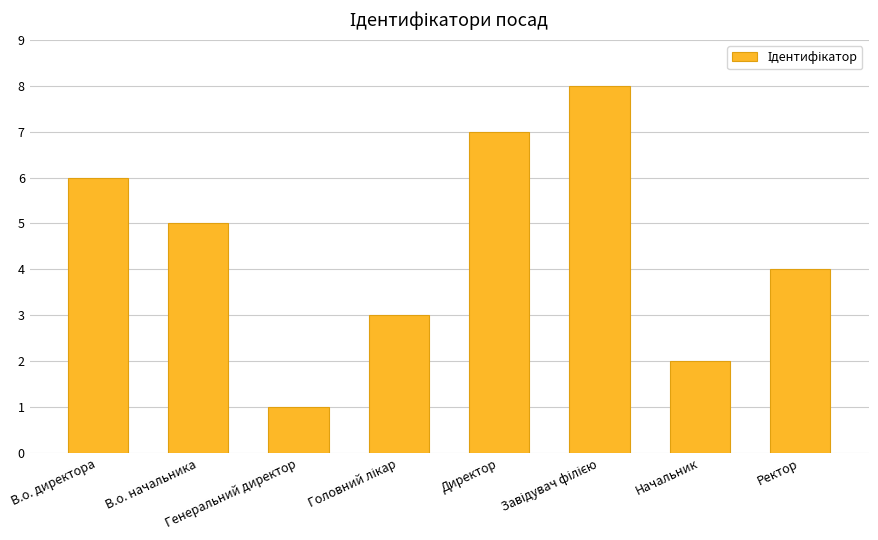

Reading right to left, extract all data points from this chart.

4	2	8	7	3	1	5	6